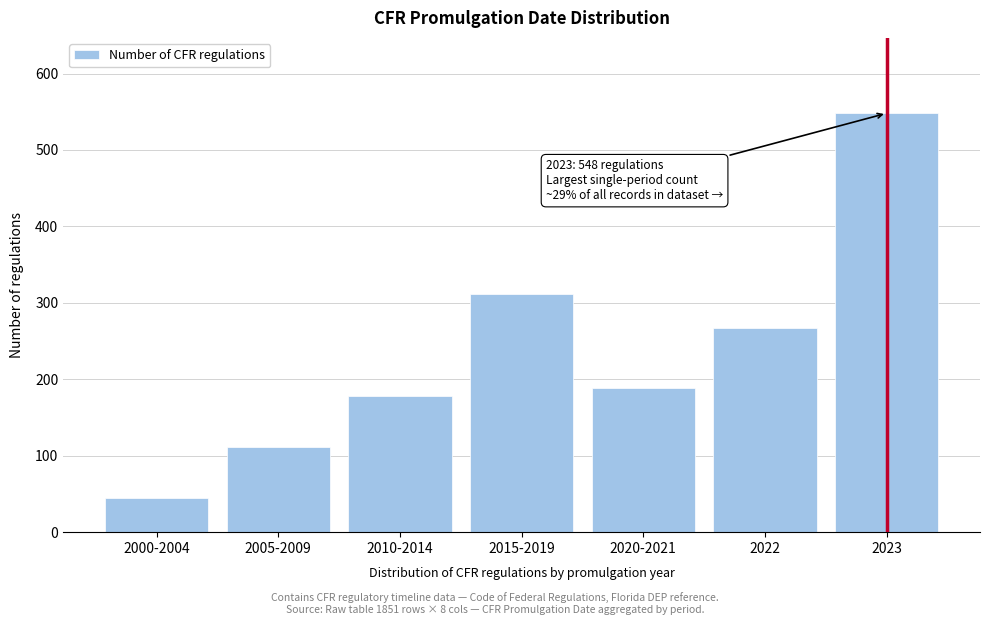

Reading left to right, transcribe all the data shown in this chart.

2000-2004=45	2005-2009=112	2010-2014=178	2015-2019=312	2020-2021=189	2022=267	2023=548